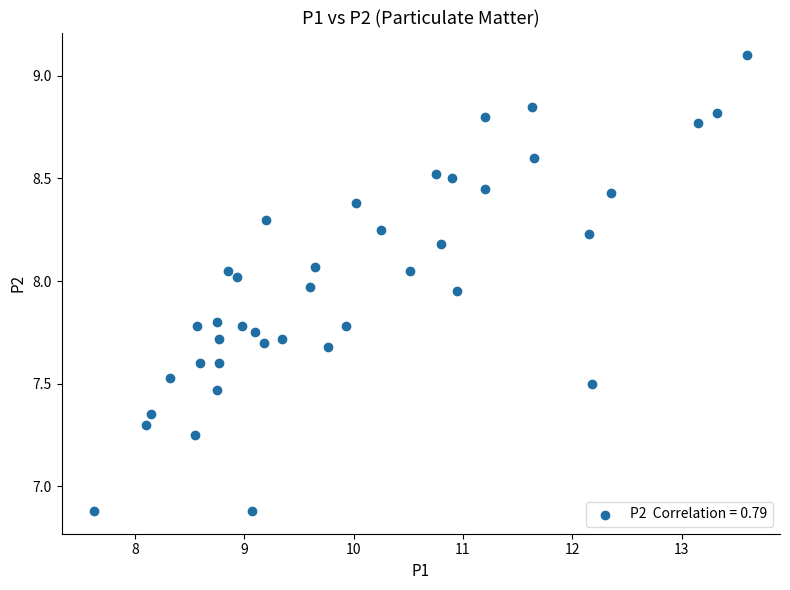

What is the range of Y values (max minus min)?

2.2